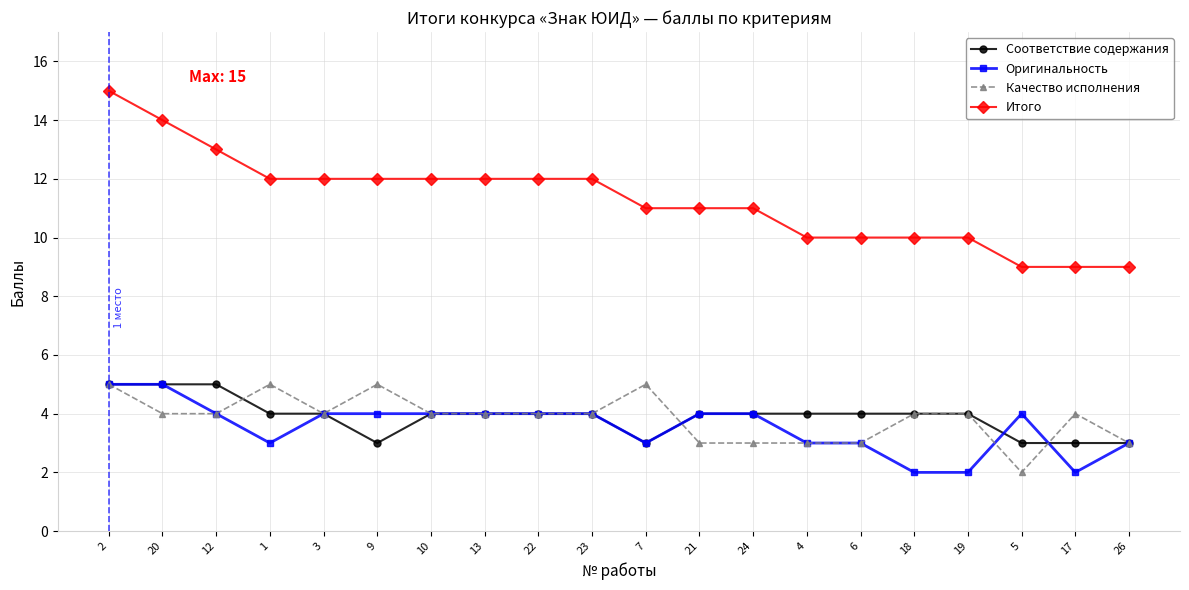

How many lines are shown in the chart?

4